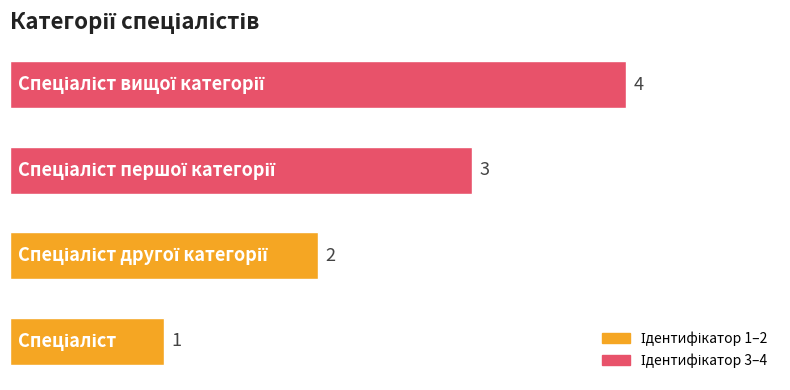

What is the maximum value shown in the chart?

4